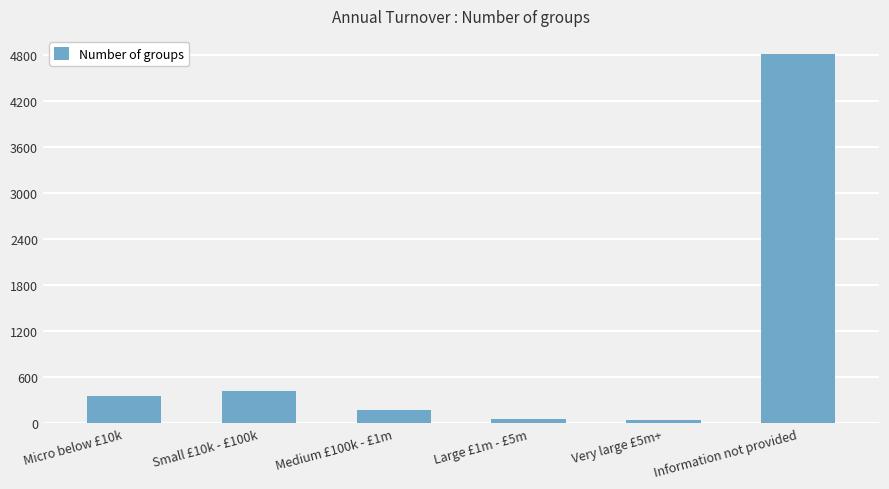

Which category has the highest value across all series?

Information not provided